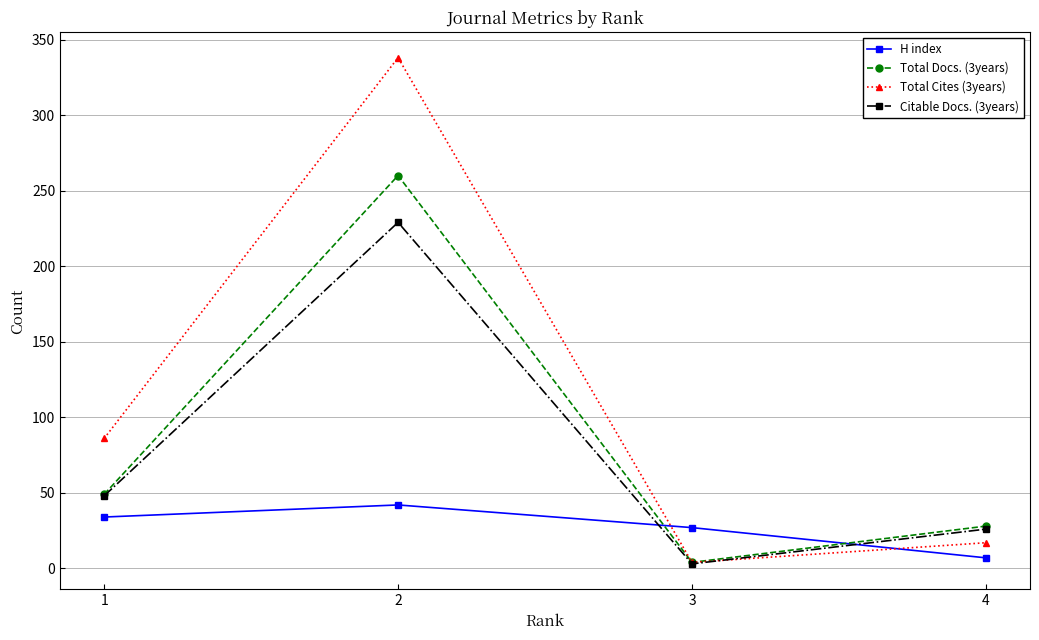

The value of H index at 1 is 48. True or false?

False